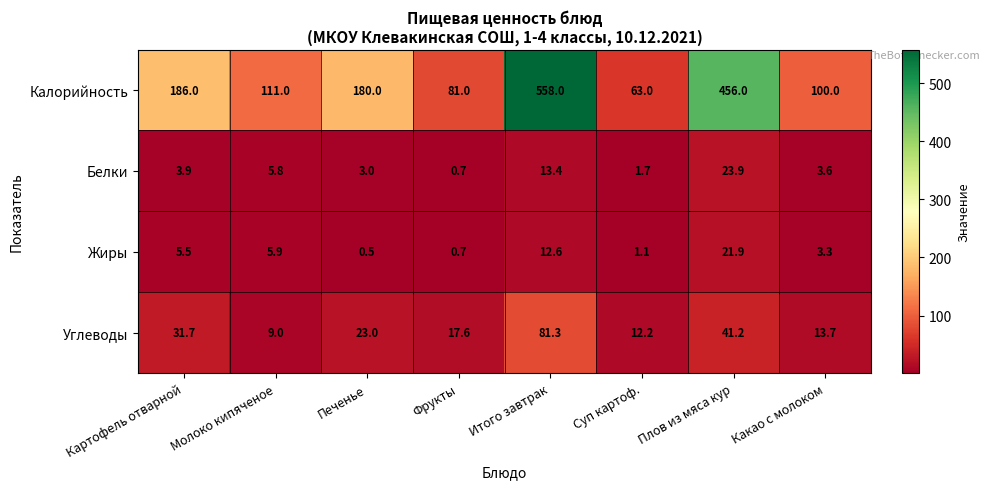

The value of Углеводы at Итого завтрак is 81.3. True or false?

True